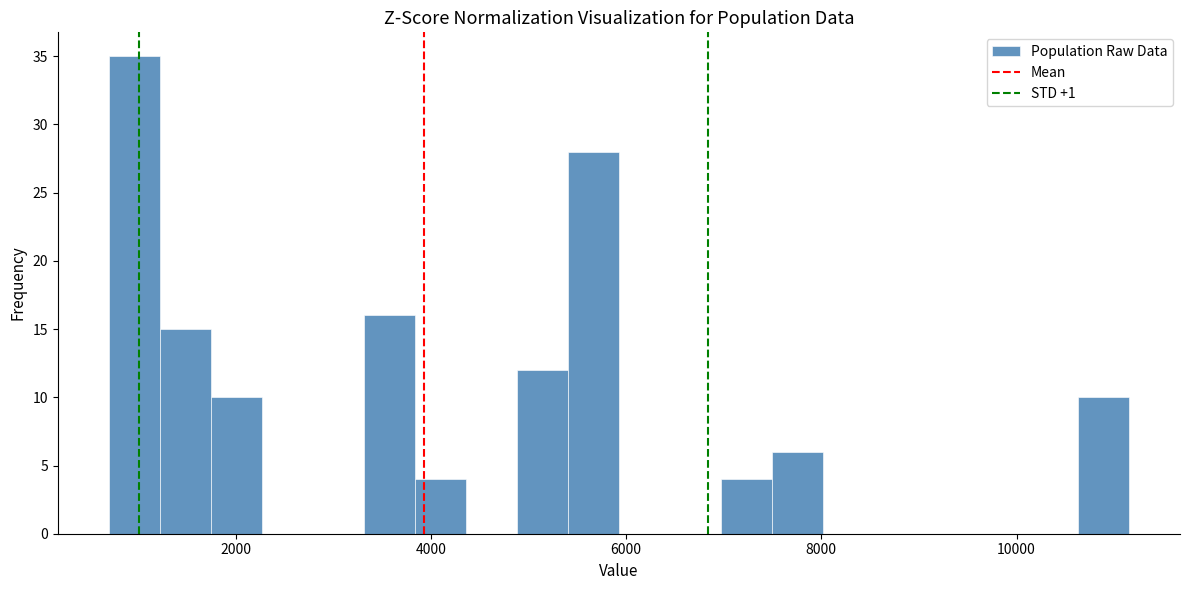

Read against the x-axis, roughly where is the centre of the tallest bar?

1000